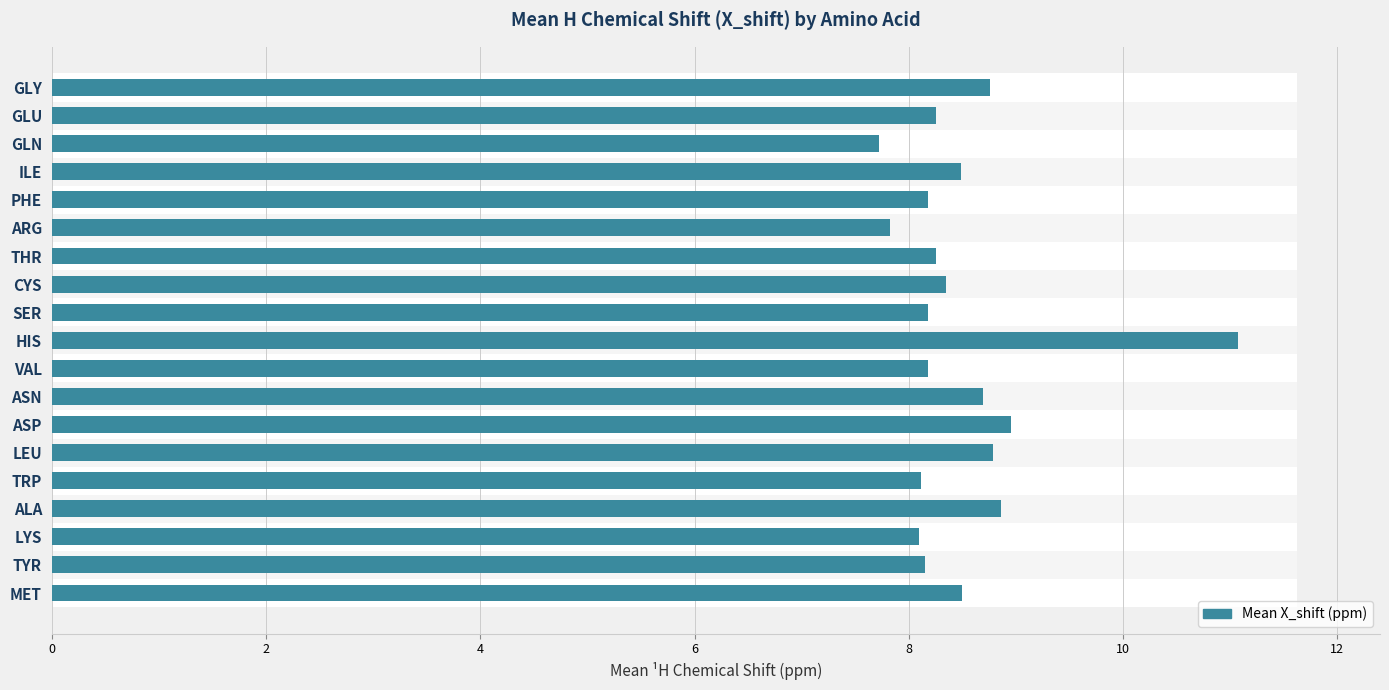

True or false: the data shows 10.1 at GLN.

False